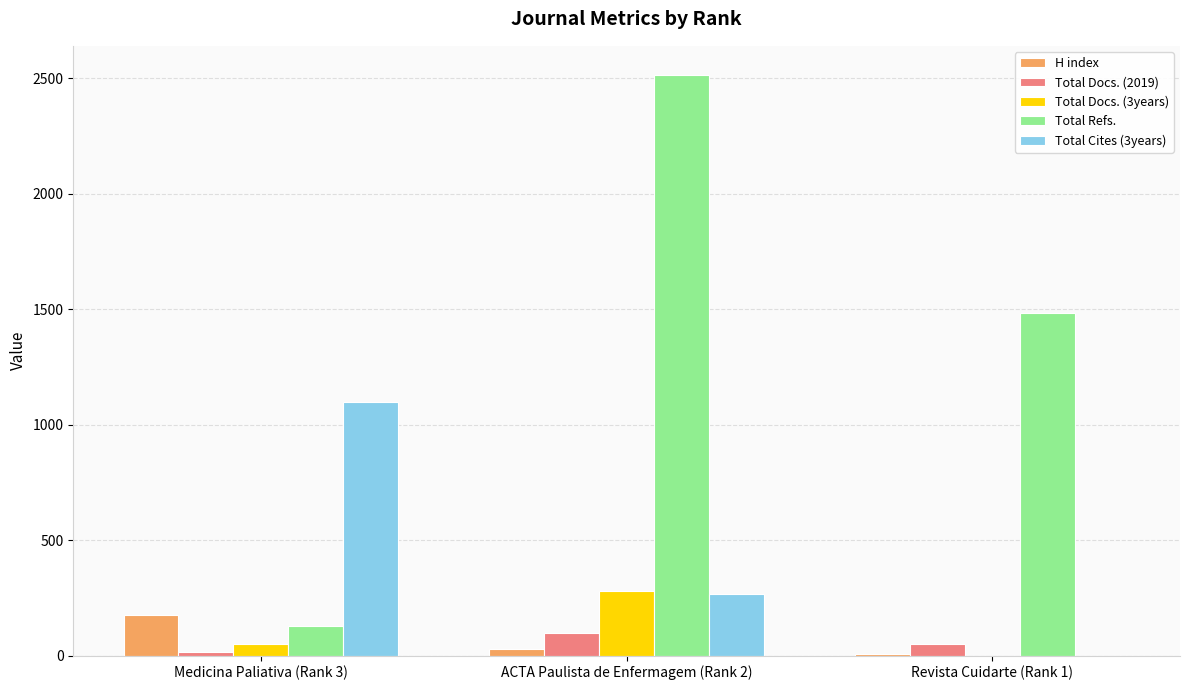

What are all the series names shown in the legend?

H index, Total Docs. (2019), Total Docs. (3years), Total Refs., Total Cites (3years)